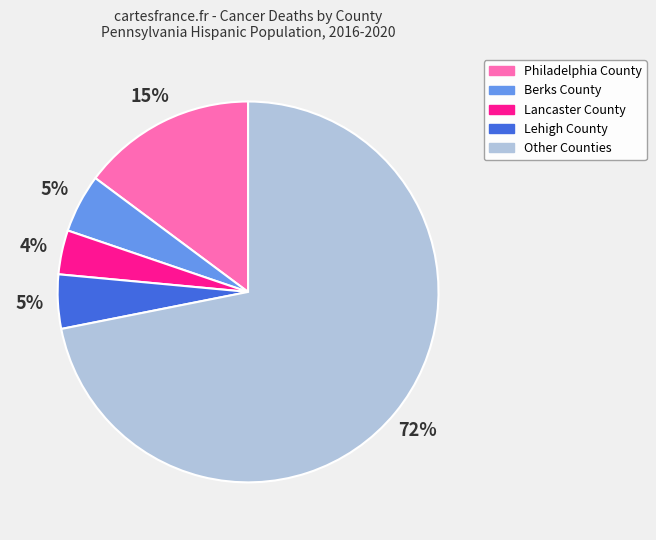

True or false: Other Counties accounts for 72% of the total.

True